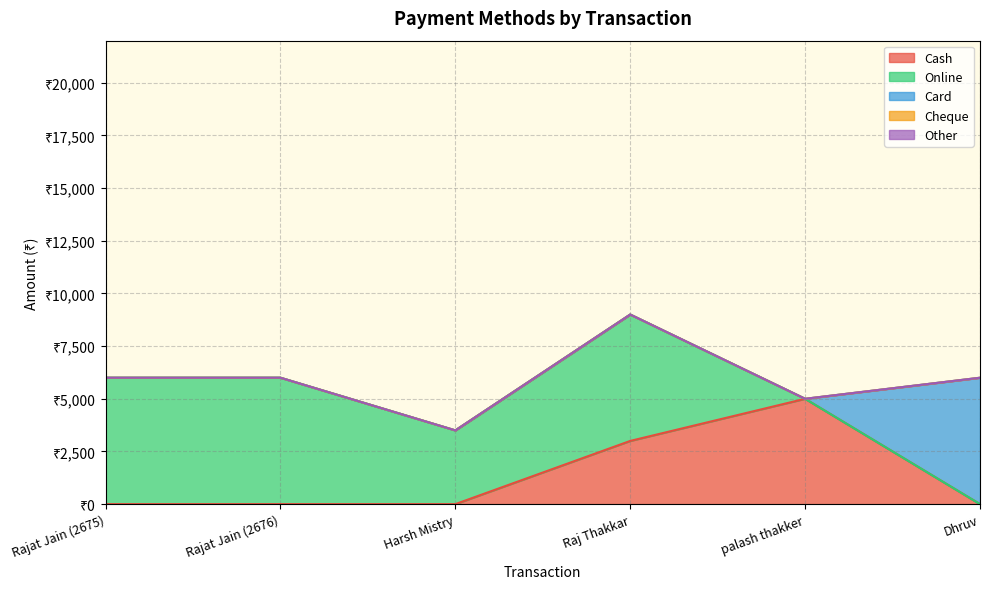

How many Cash values are between 0 and 3000?

5